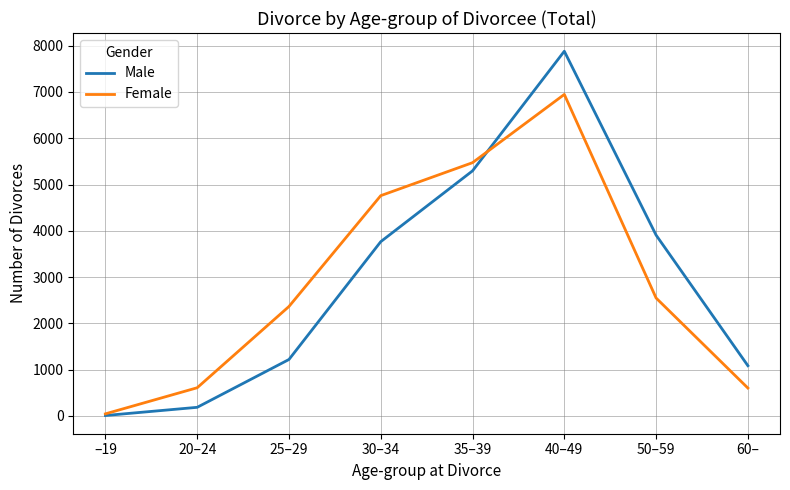

Between –19 and 20–24, which series saw the biggest shift?

Female